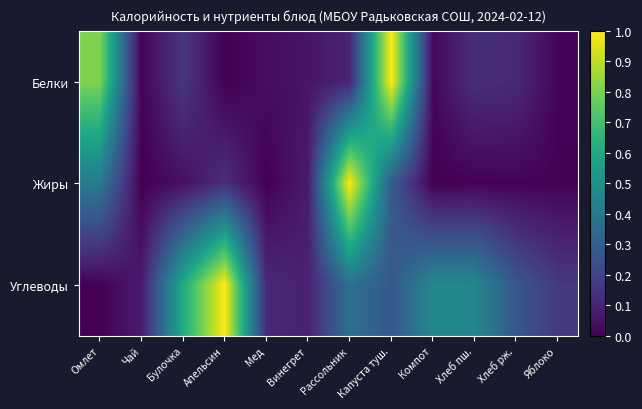

What is the greatest value displayed?

1.0